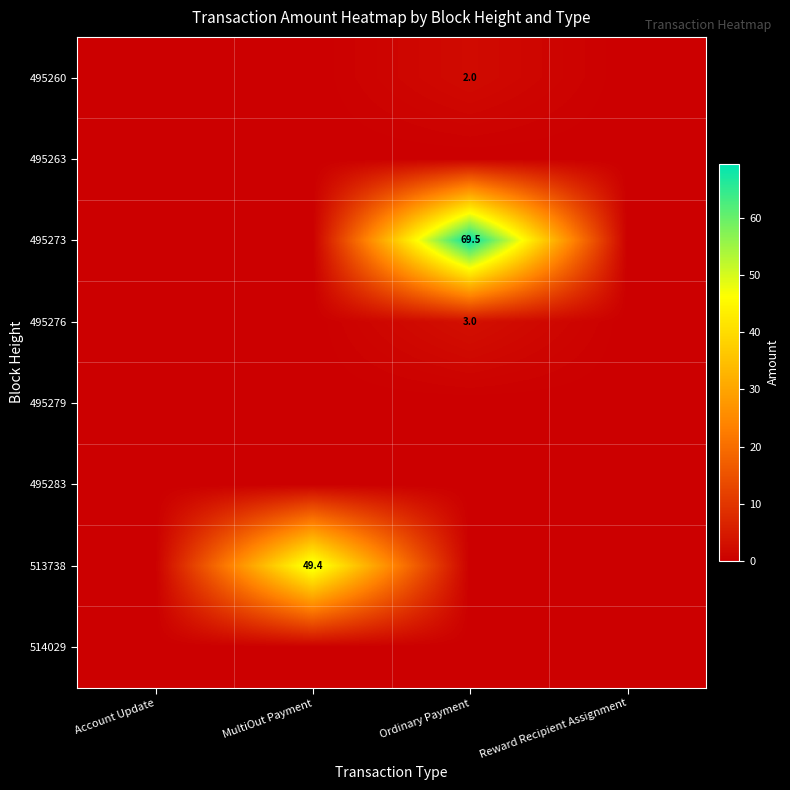

The value of 495273 at Ordinary Payment is 17.7. True or false?

False